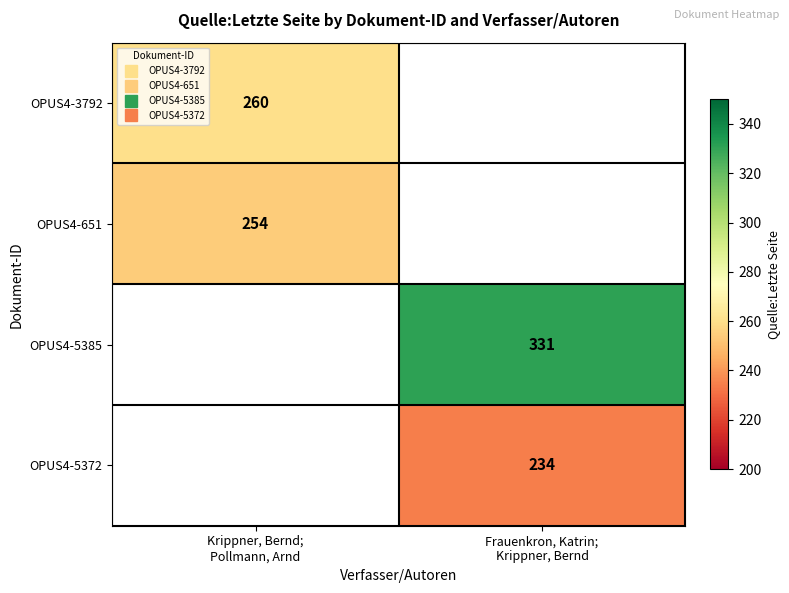

At how many categories does at least one series exceed 309?

1